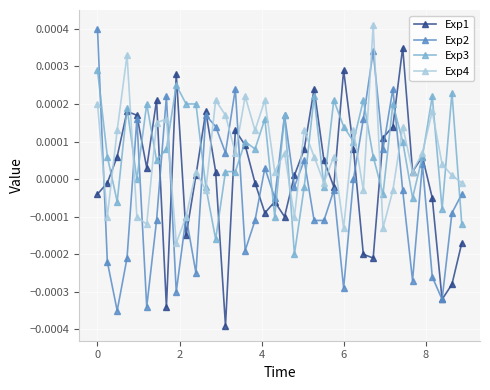

True or false: Exp1 has more than 1 points higher than both neighbors.

True